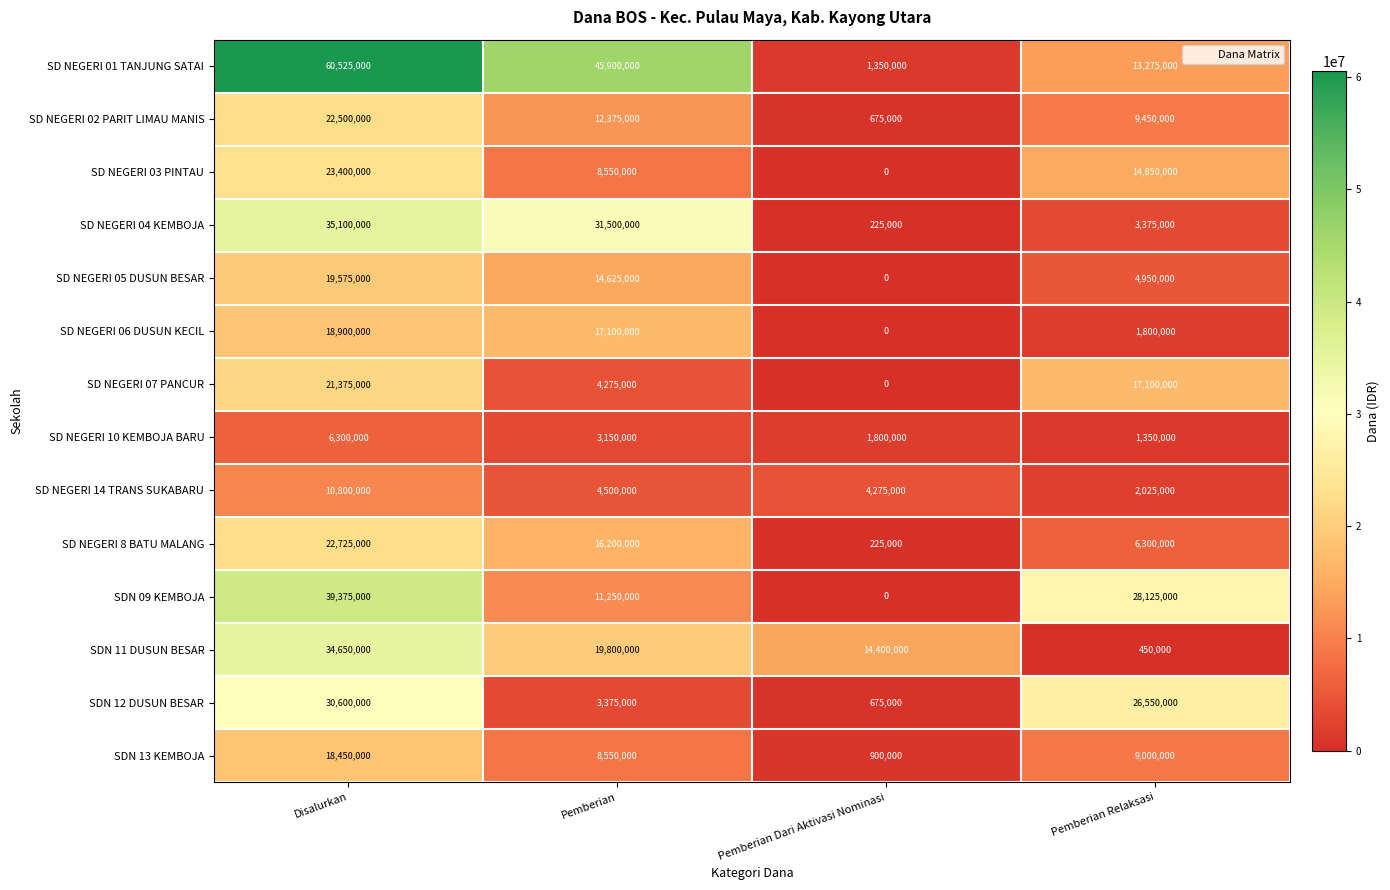

The value of SD NEGERI 02 PARIT LIMAU MANIS at Disalurkan is 22500000. True or false?

True